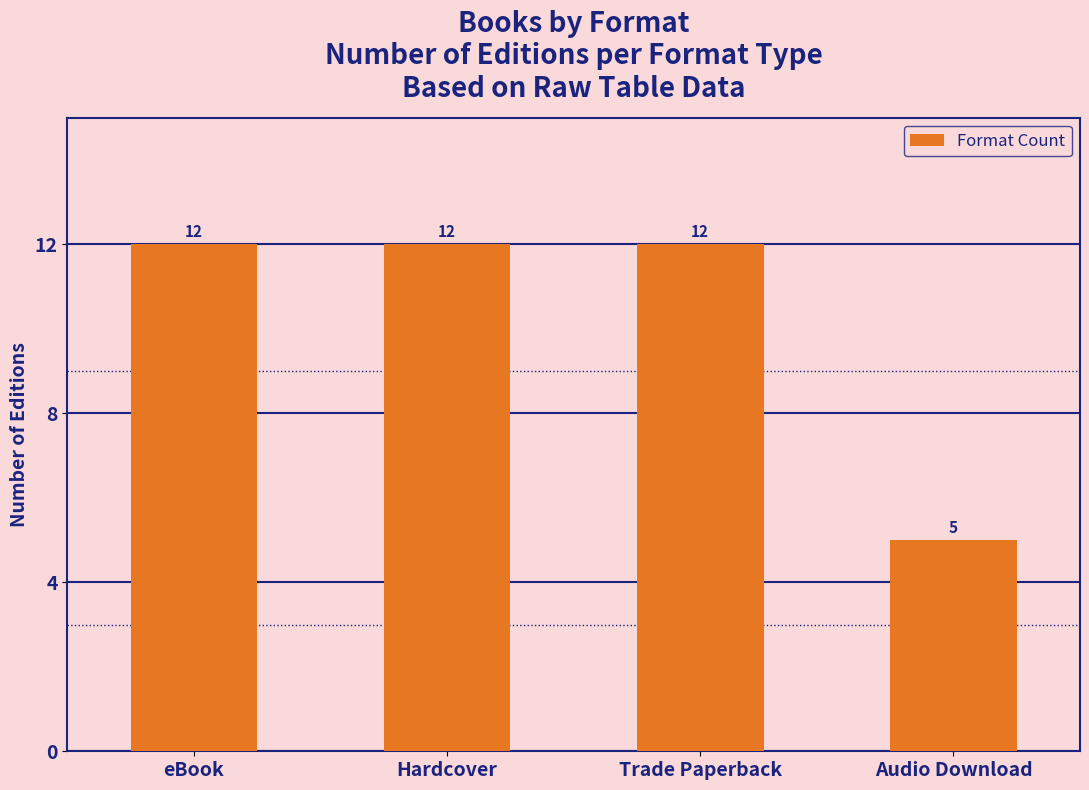

What is the greatest value displayed?

12